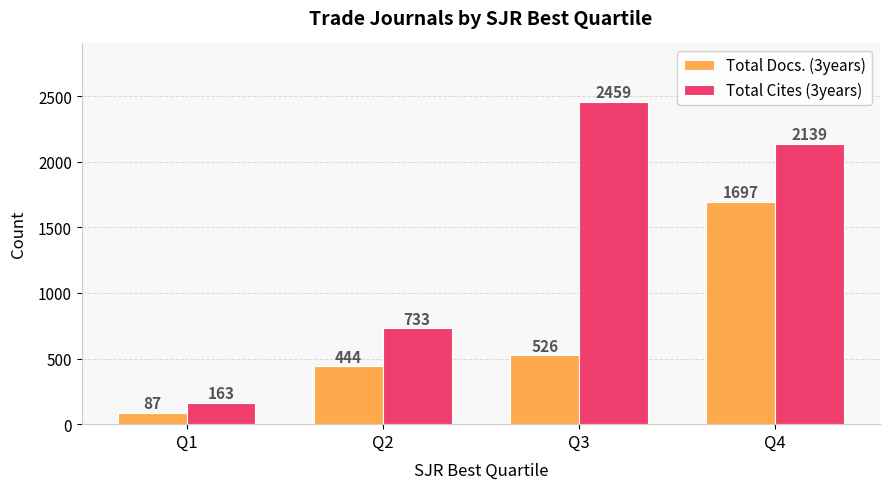

Which series has the largest total across all categories?

Total Cites (3years)